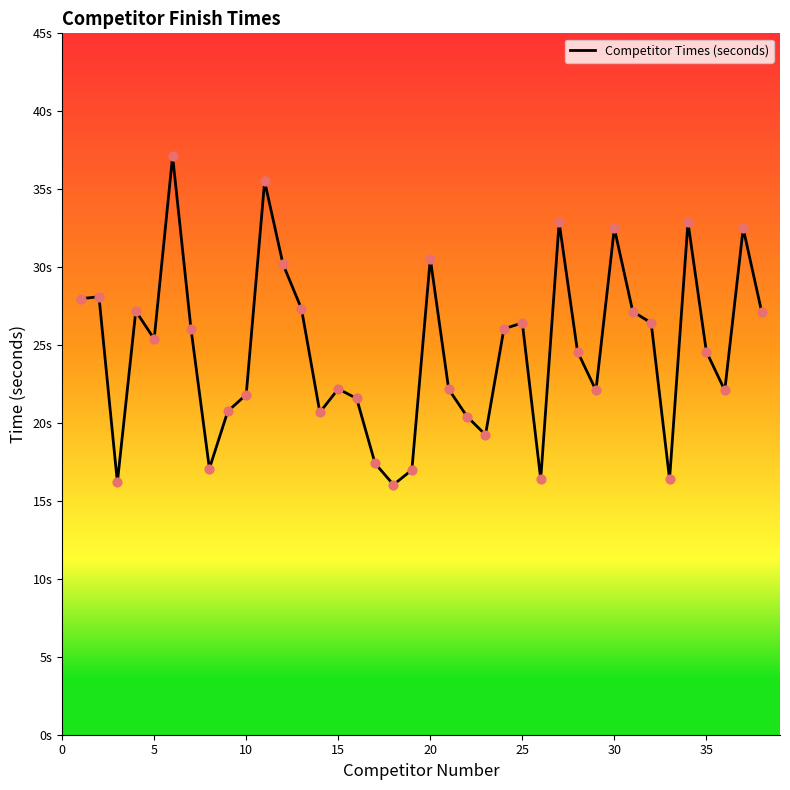

Does the chart have visible grid lines?

No